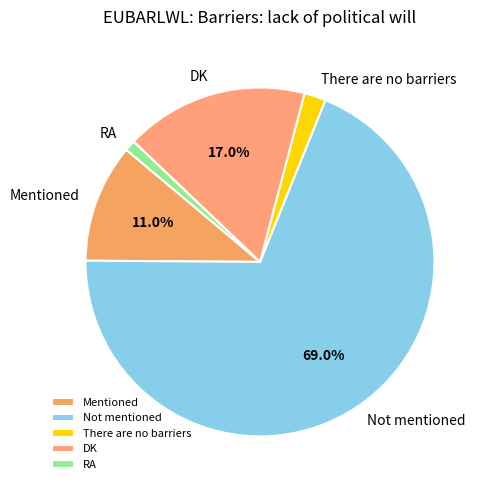

To the nearest percent, what is the difference between the largest and smallest slice percentages?

68%